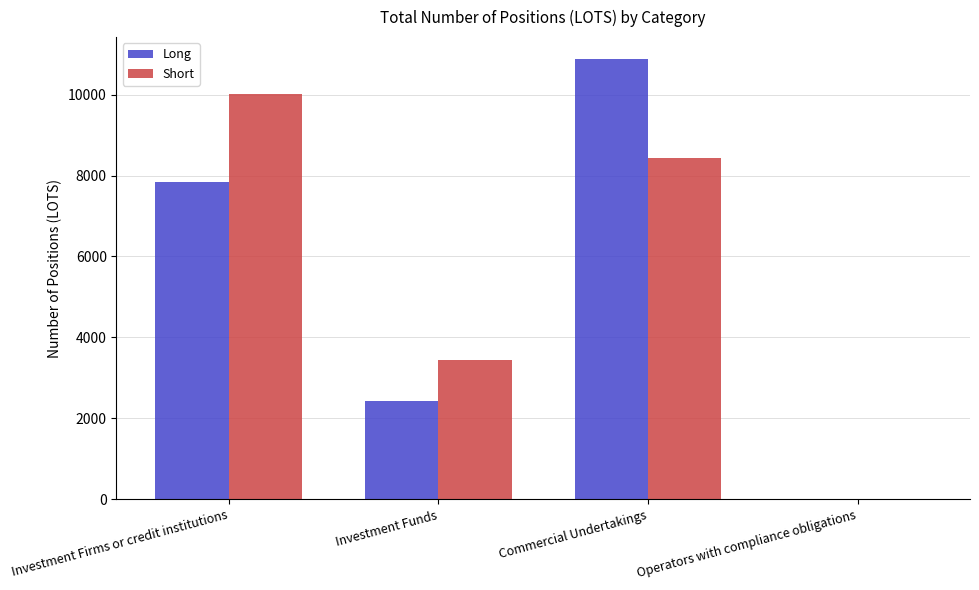

At which label is Long closest to 5439?

Investment Firms or credit institutions